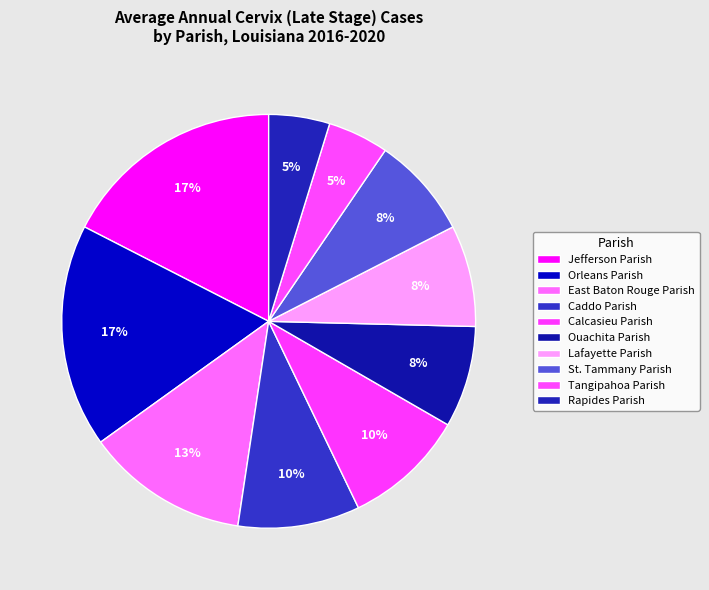

What percentage is the St. Tammany Parish slice, to the nearest percent?

8%